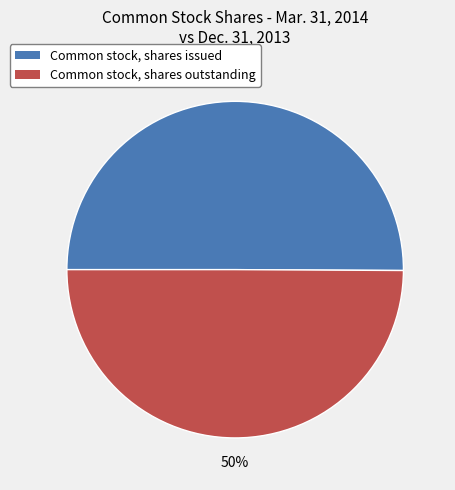

To the nearest percent, what is the combined percentage of Common stock, shares outstanding and Common stock, shares issued?

100%